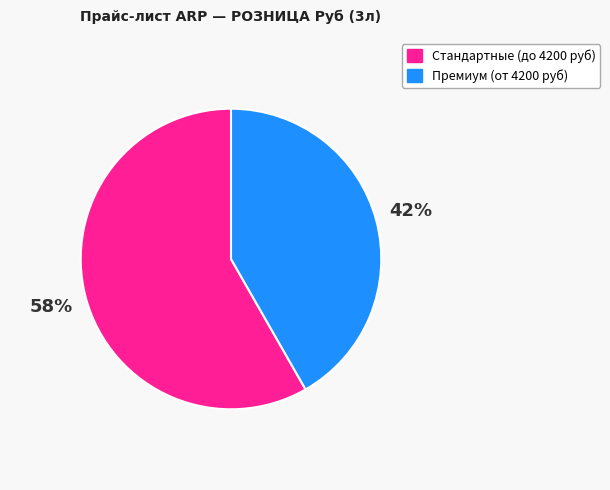

Rank the categories by value from highest to lowest.

Стандартные (до 4200 руб), Премиум (от 4200 руб)